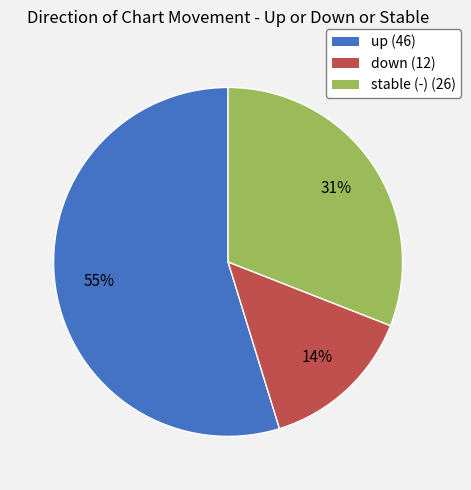

Is it true that stable (-) (26) is 36% of the pie?

False